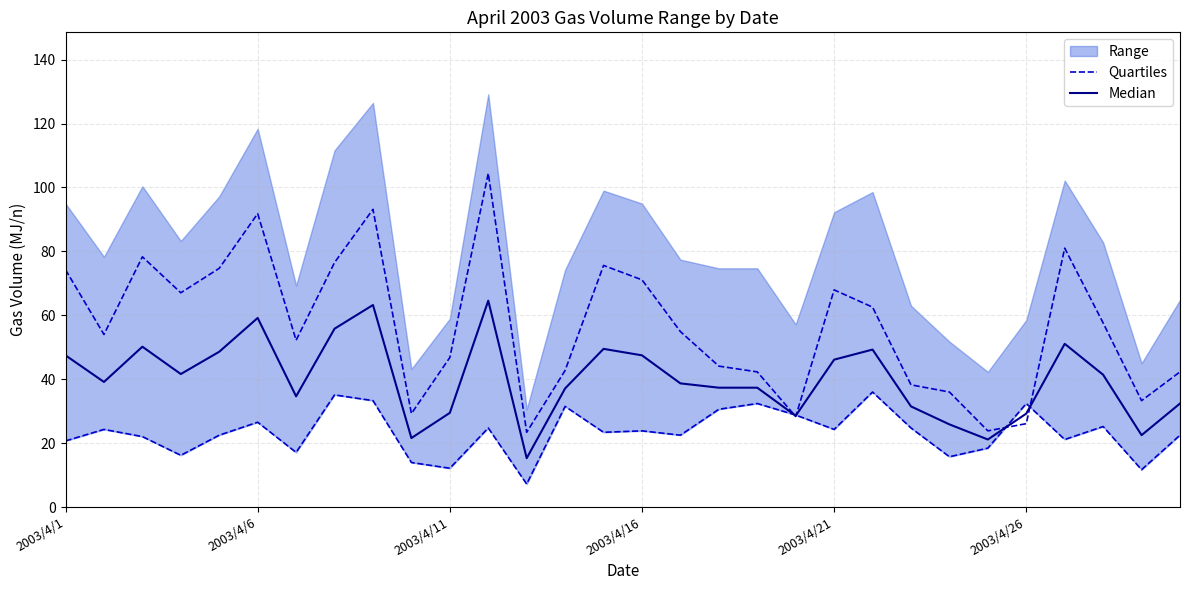

Which series has the largest range (max minus min)?

Quartiles